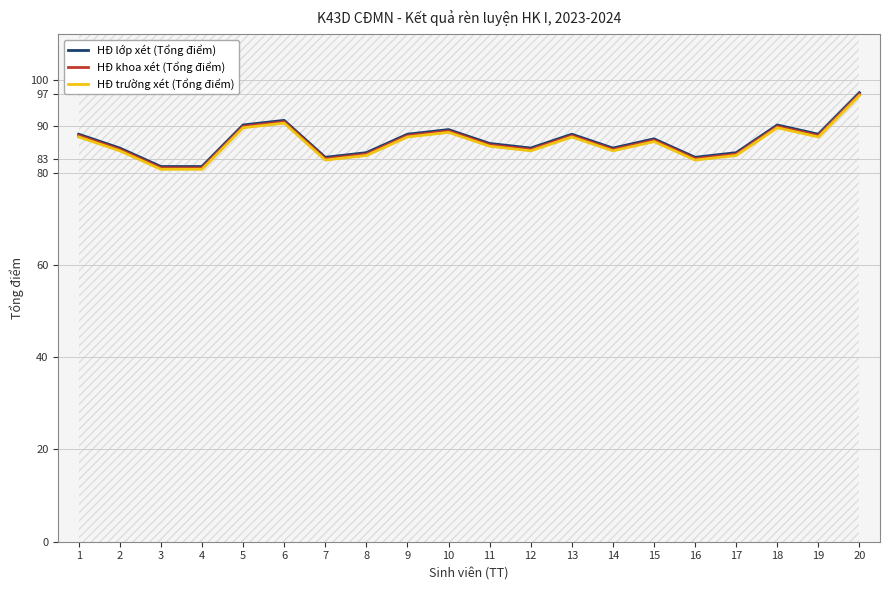

Rank the series at 3 from highest to lowest value.

HĐ lớp xét (Tổng điểm), HĐ khoa xét (Tổng điểm), HĐ trường xét (Tổng điểm)